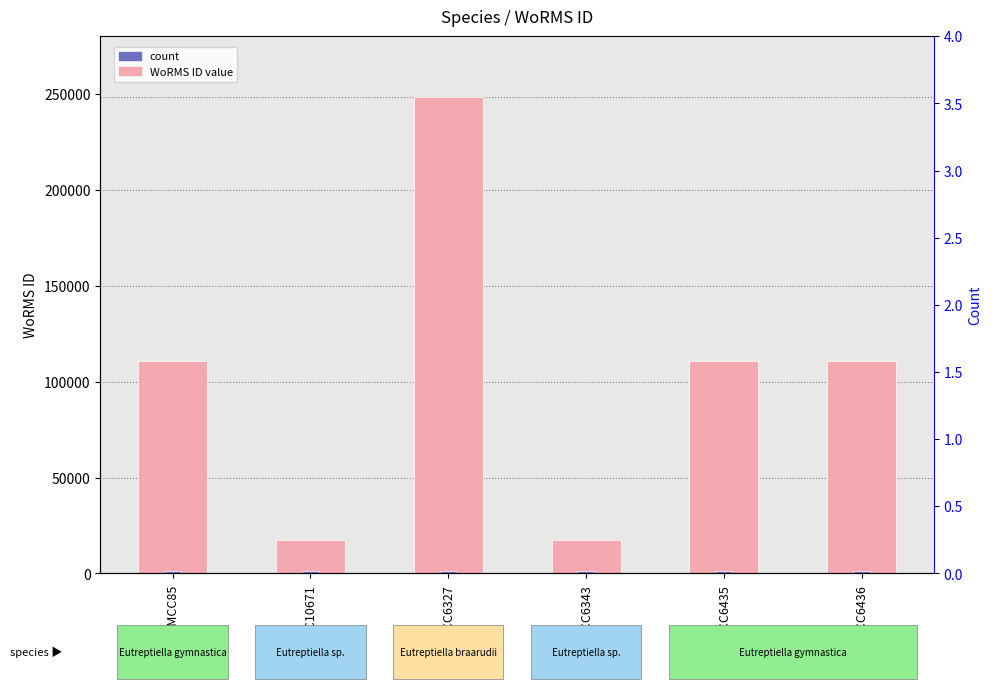

Count the number of categories in the chart.

6